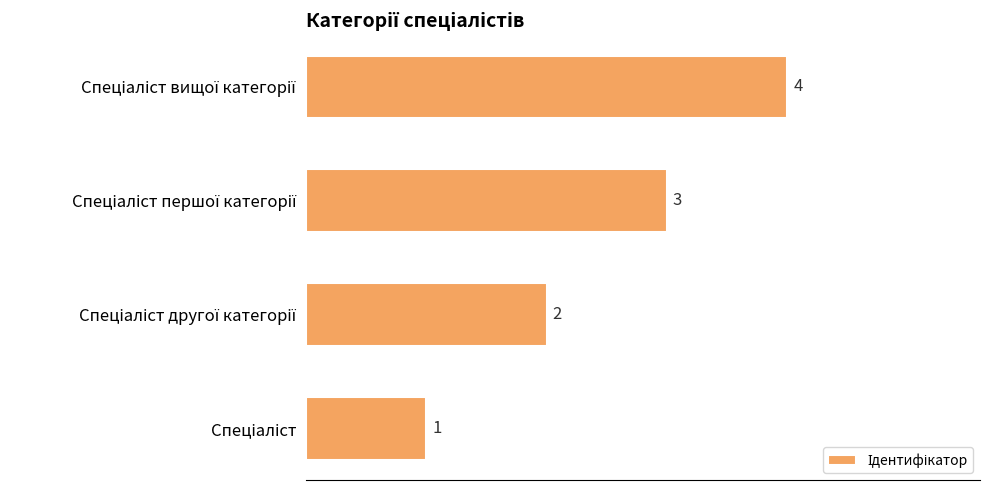

What is the sum of all values?

10